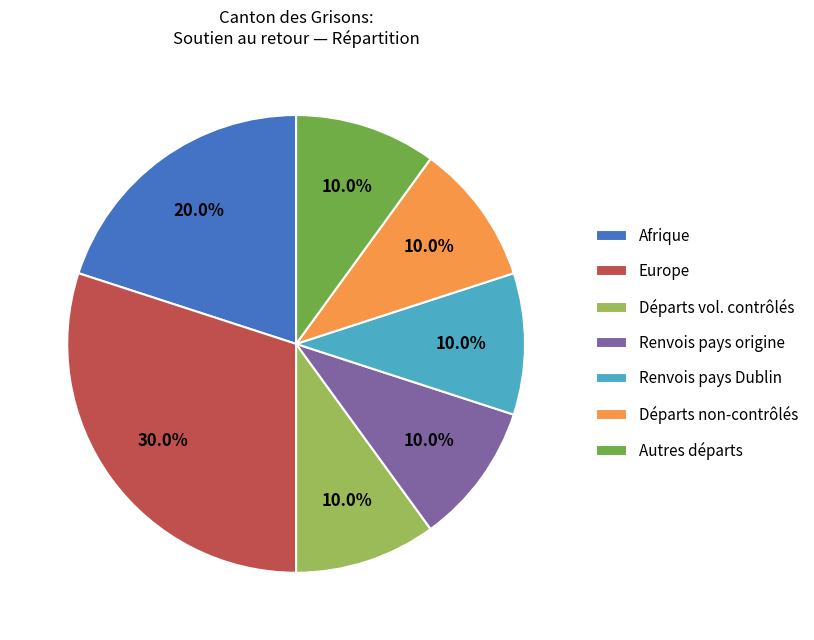

Does any single category account for the majority?

No